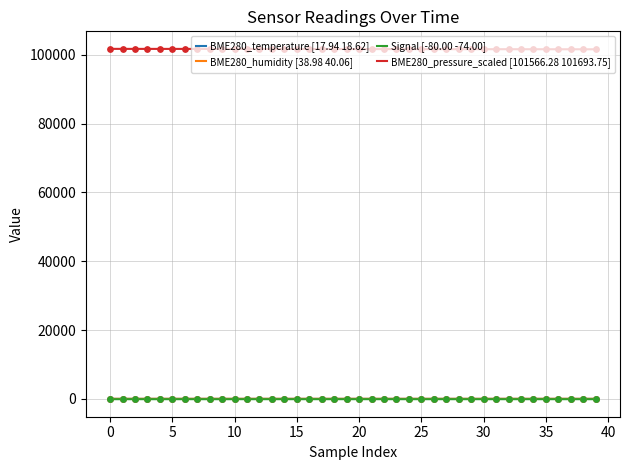

True or false: BME280_temperature [17.94 18.62] and BME280_pressure_scaled [101566.28 101693.75] cross at least once.

False